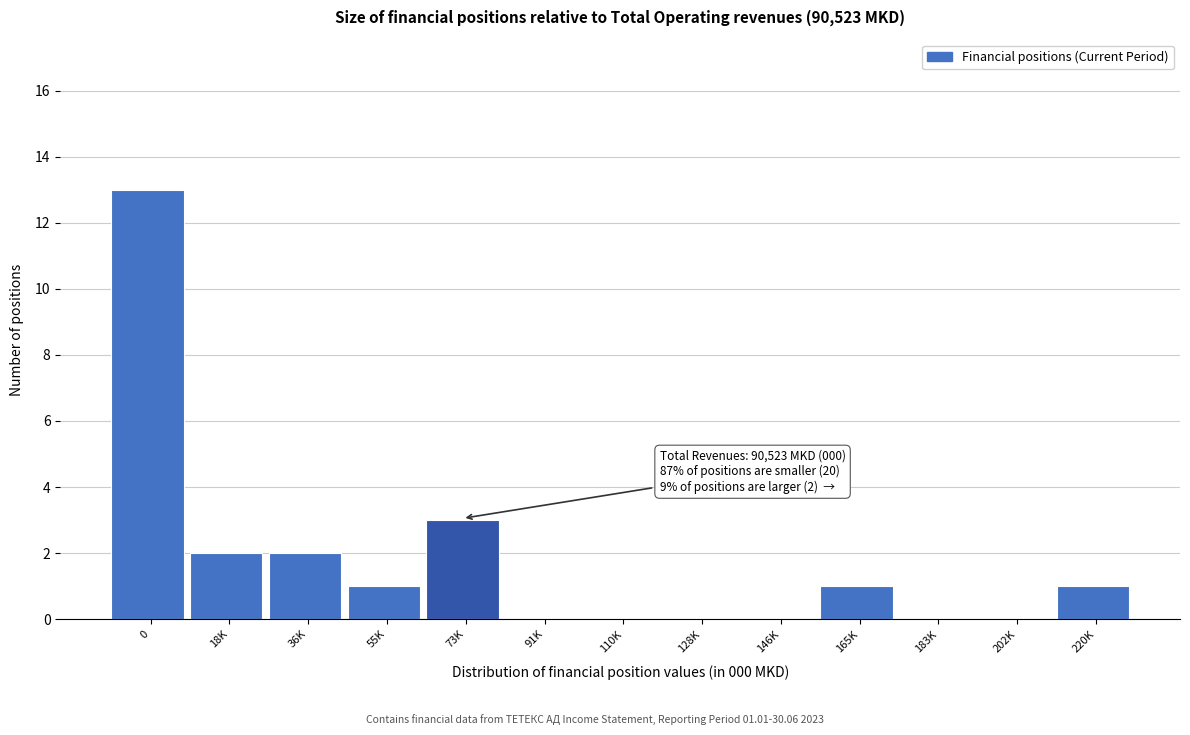

Reading right to left, extract all data points from this chart.

220K=1	202K=0	183K=0	165K=1	146K=0	128K=0	110K=0	91K=0	73K=3	55K=1	36K=2	18K=2	0=13